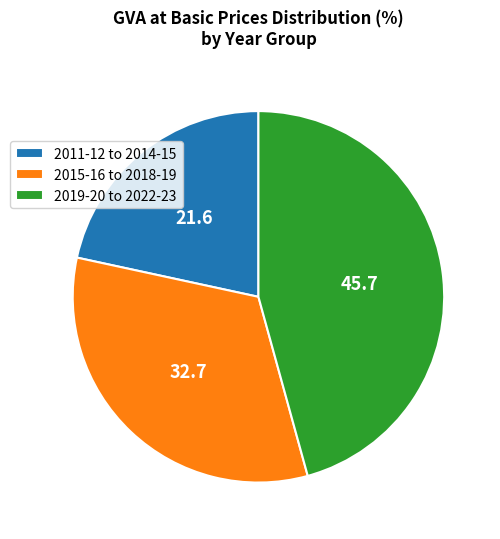

Do 2019-20 to 2022-23 and 2011-12 to 2014-15 together represent more than half of the pie?

Yes